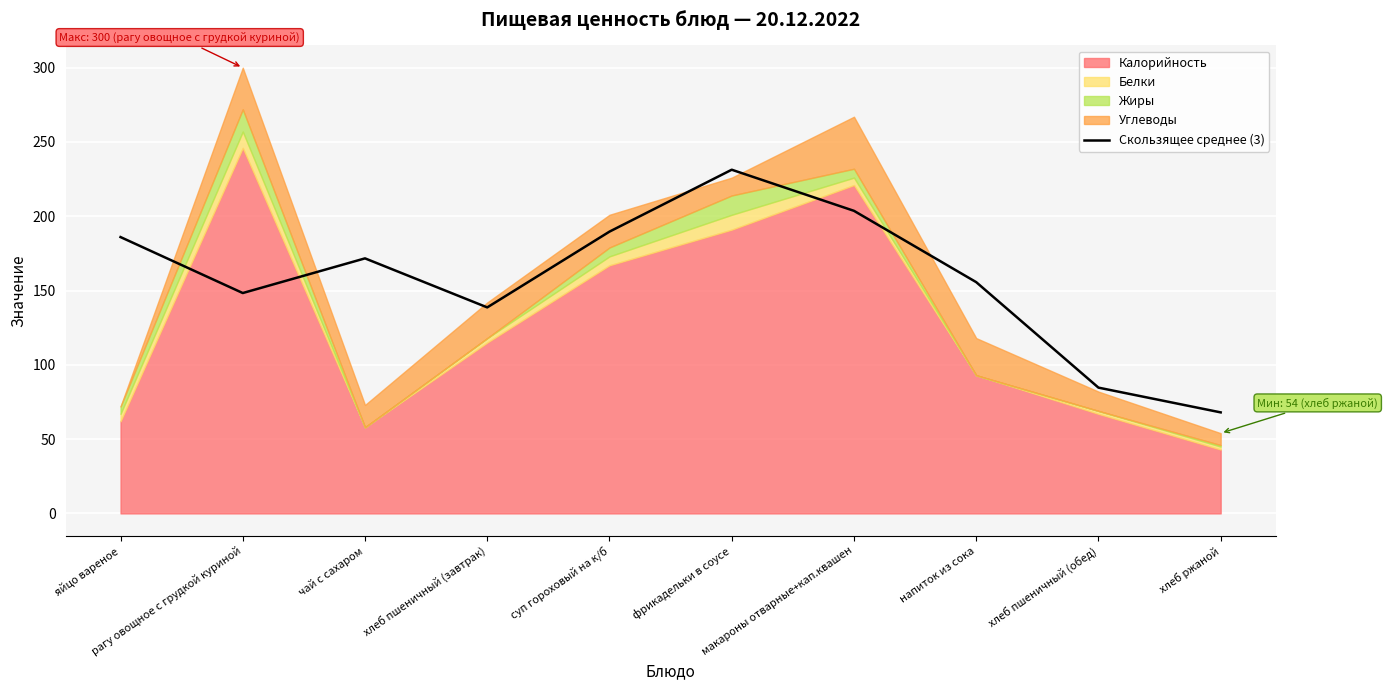

What is the change in value from чай с сахаром to фрикадельки в соусе?

+59.7